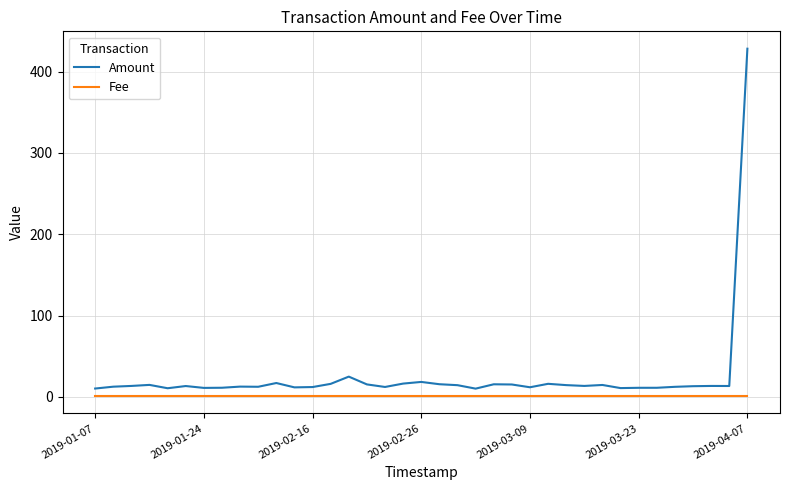

True or false: Amount has more than 2 points higher than both neighbors.

True